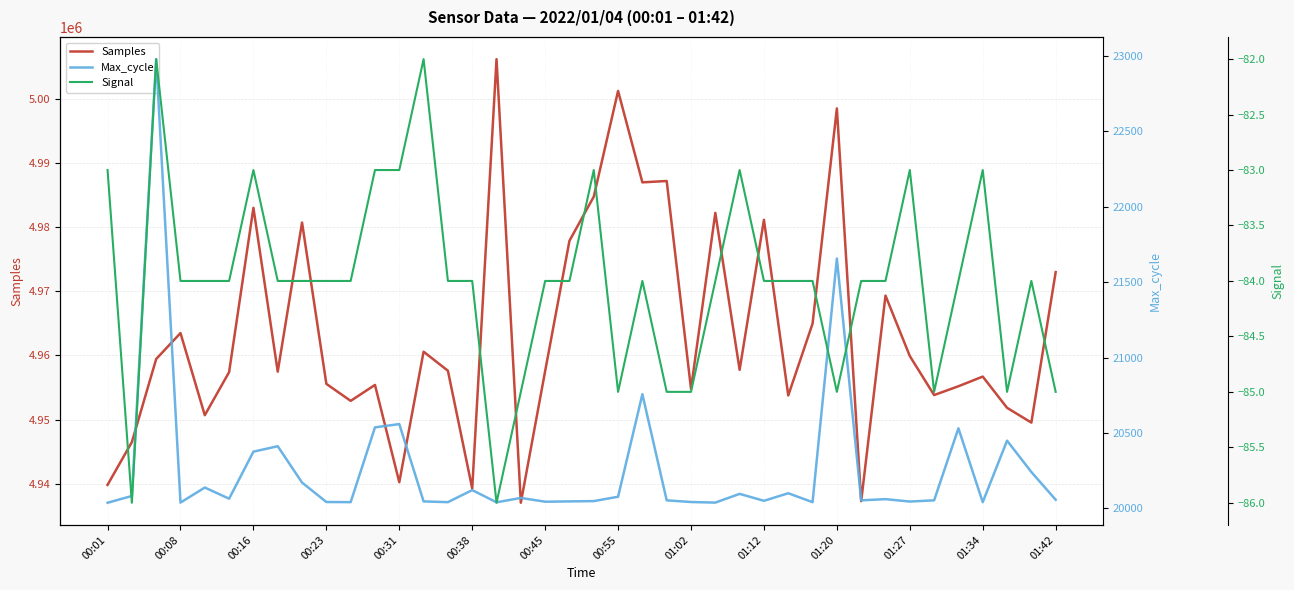

True or false: Max_cycle has more than 2 interior local peaks.

True